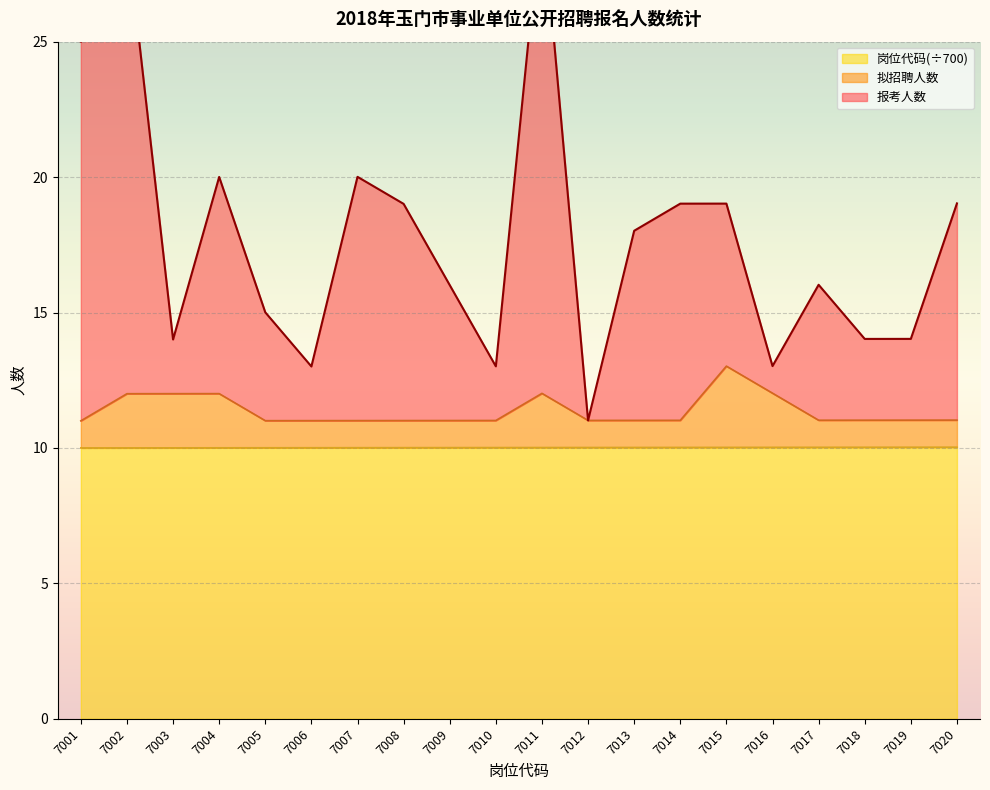

Reading right to left, extract all data points from this chart.

报考人数: 19.0	14.0	14.0	16.0	13.0	19.0	19.0	18.0	11.0	30.0	13.0	16.0	19.0	20.0	13.0	15.0	20.0	14.0	29.0	25.0
拟招聘人数: 11.0	11.0	11.0	11.0	12.0	13.0	11.0	11.0	11.0	12.0	11.0	11.0	11.0	11.0	11.0	11.0	12.0	12.0	12.0	11.0
岗位代码: 10.0	10.0	10.0	10.0	10.0	10.0	10.0	10.0	10.0	10.0	10.0	10.0	10.0	10.0	10.0	10.0	10.0	10.0	10.0	10.0